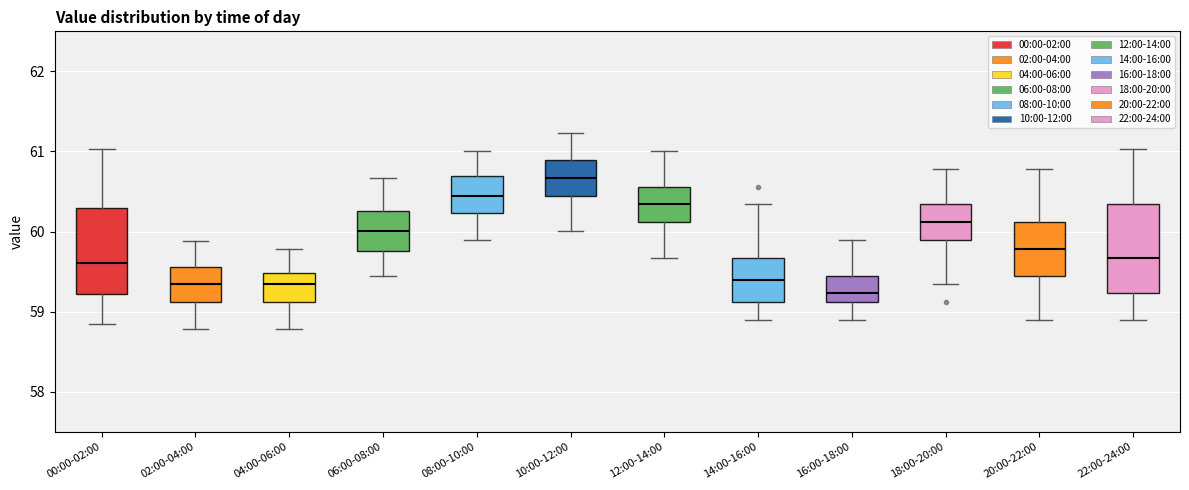

Where does the upper whisker of the box for 18:00-20:00 end on the y-axis? The values are not printed on the chart, so give them approximately, as read against the axis.

60.8